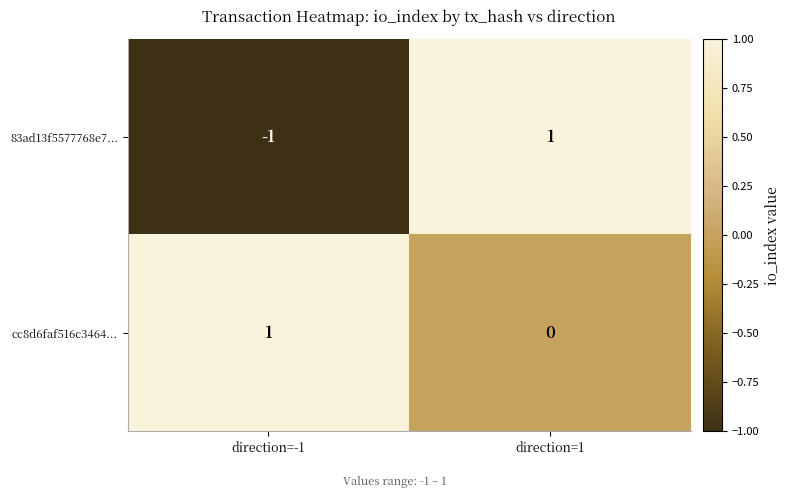

Reading left to right, extract all data points from this chart.

83ad13f5577768e7...: -1	1
cc8d6faf516c3464...: 1	0